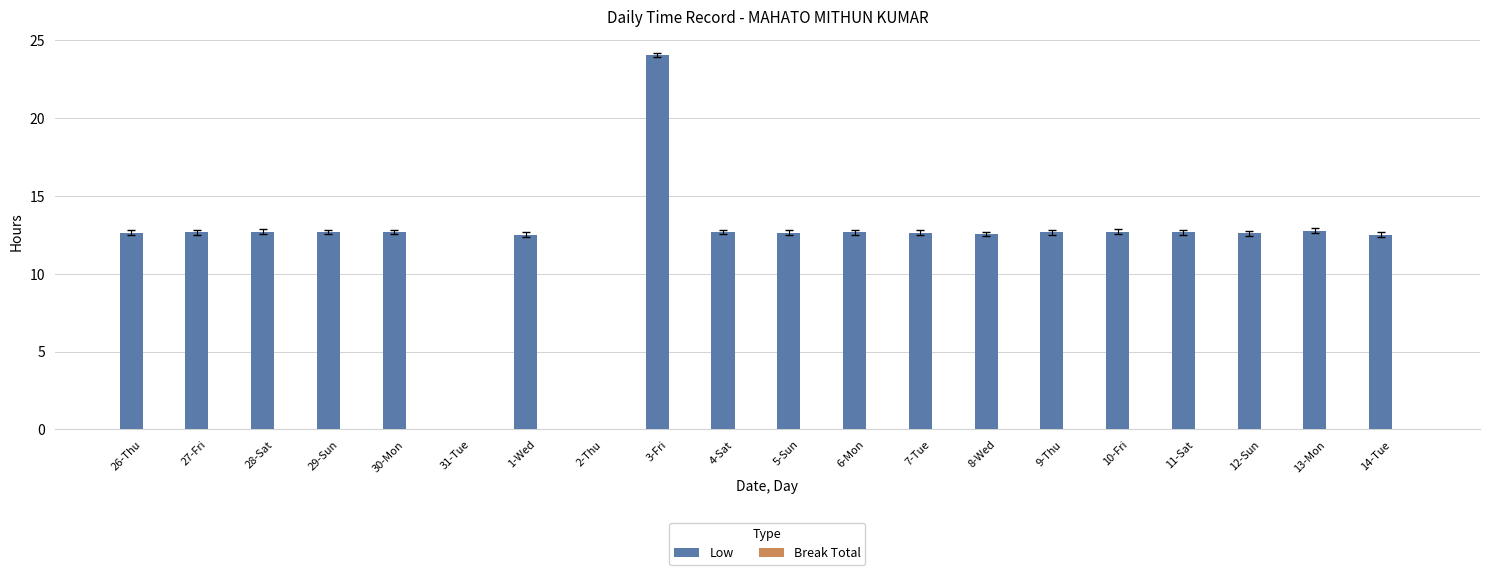

What is the maximum value shown in the chart?

24.0